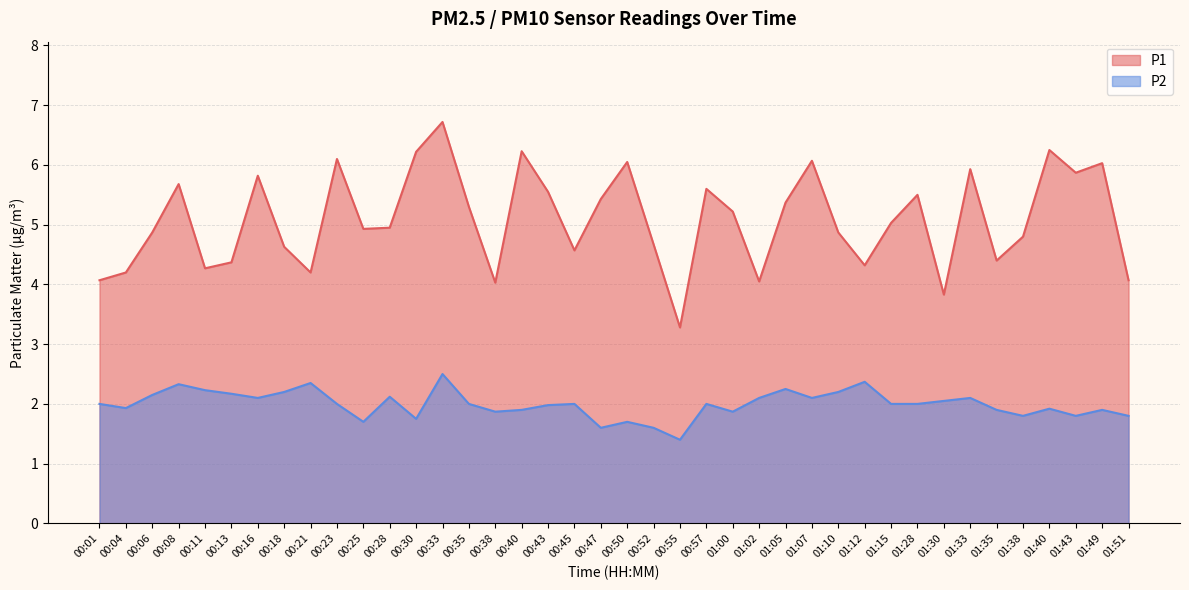

Read the P1 value at 00:35.

5.3